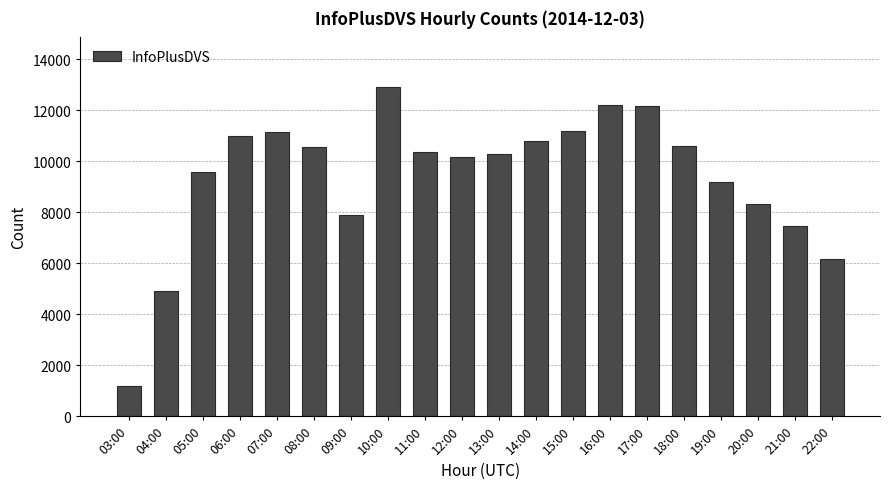

True or false: the data shows 5964 at 08:00.

False